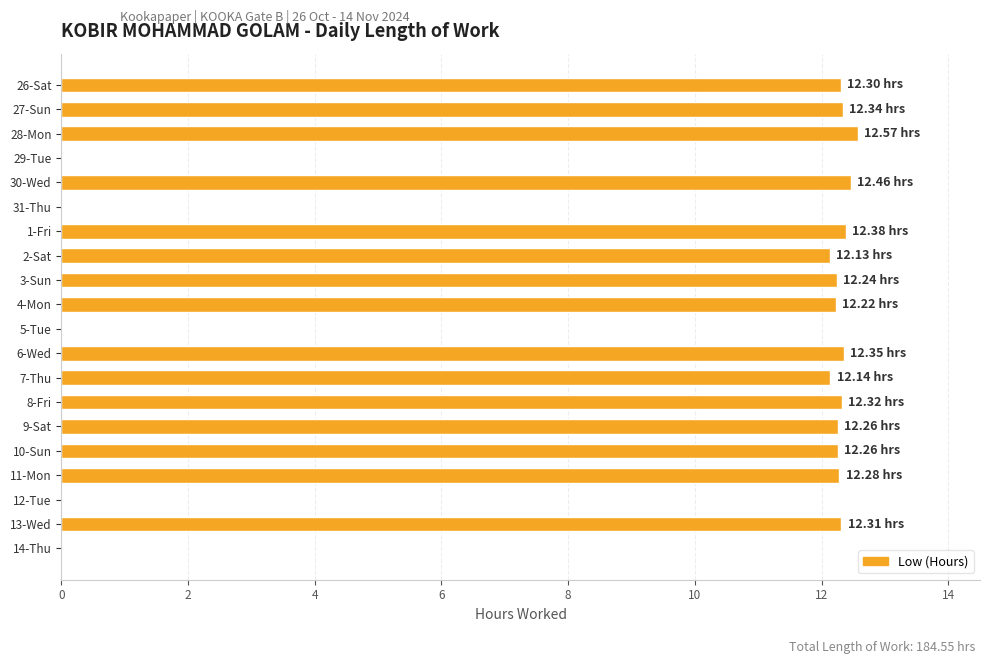

Between 8-Fri and 29-Tue, which is larger?

8-Fri